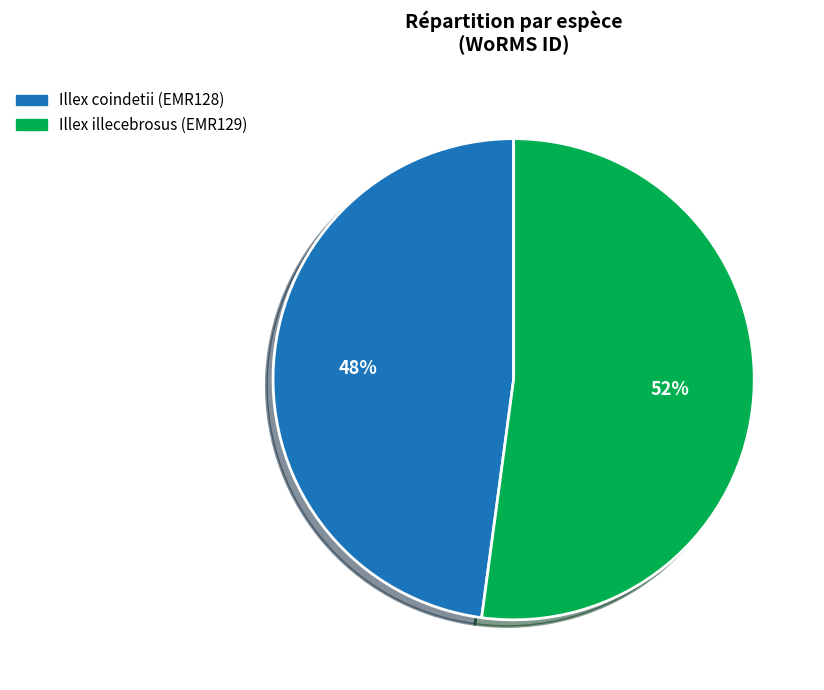

Is the sum of Illex illecebrosus (EMR129) and Illex coindetii (EMR128) greater than half?

Yes